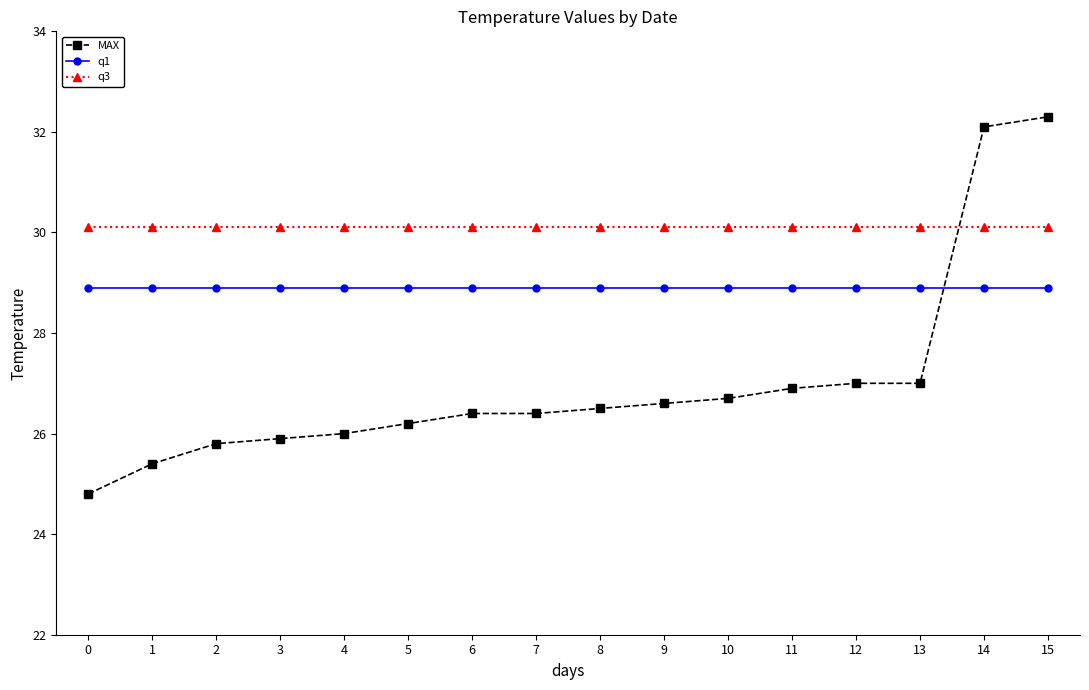

Reading left to right, transcribe all the data shown in this chart.

MAX: 0=24.8	1=25.4	2=25.8	3=25.9	4=26.0	5=26.2	6=26.4	7=26.4	8=26.5	9=26.6	10=26.7	11=26.9	12=27.0	13=27.0	14=32.1	15=32.3
q1: 0=28.9	1=28.9	2=28.9	3=28.9	4=28.9	5=28.9	6=28.9	7=28.9	8=28.9	9=28.9	10=28.9	11=28.9	12=28.9	13=28.9	14=28.9	15=28.9
q3: 0=30.1	1=30.1	2=30.1	3=30.1	4=30.1	5=30.1	6=30.1	7=30.1	8=30.1	9=30.1	10=30.1	11=30.1	12=30.1	13=30.1	14=30.1	15=30.1